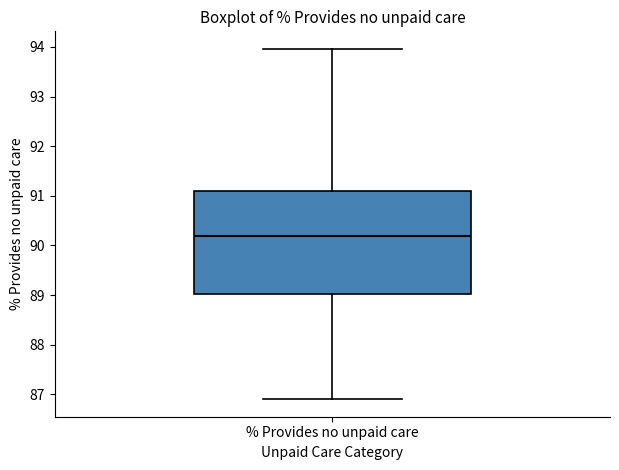

Read this box plot against the y-axis: the position of the median line, the range covered by the box, and the ends of both whiskers. The values are not printed on the chart, so give them approximately, as read against the axis.

median 90.2, box 89.0 to 91.1, whiskers 86.9 to 94.0